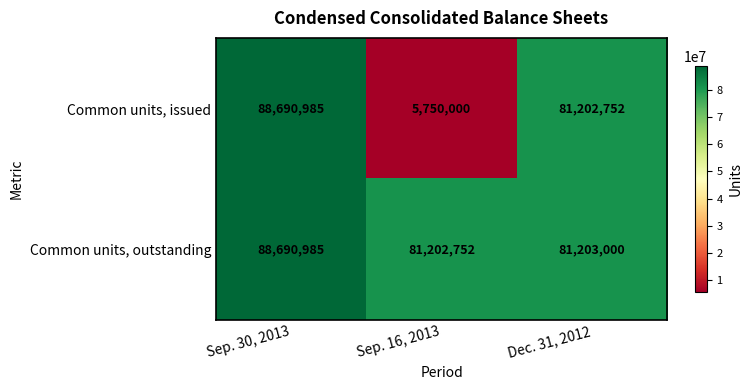

True or false: Common units, issued has a value of 81202752 at Dec. 31, 2012.

True